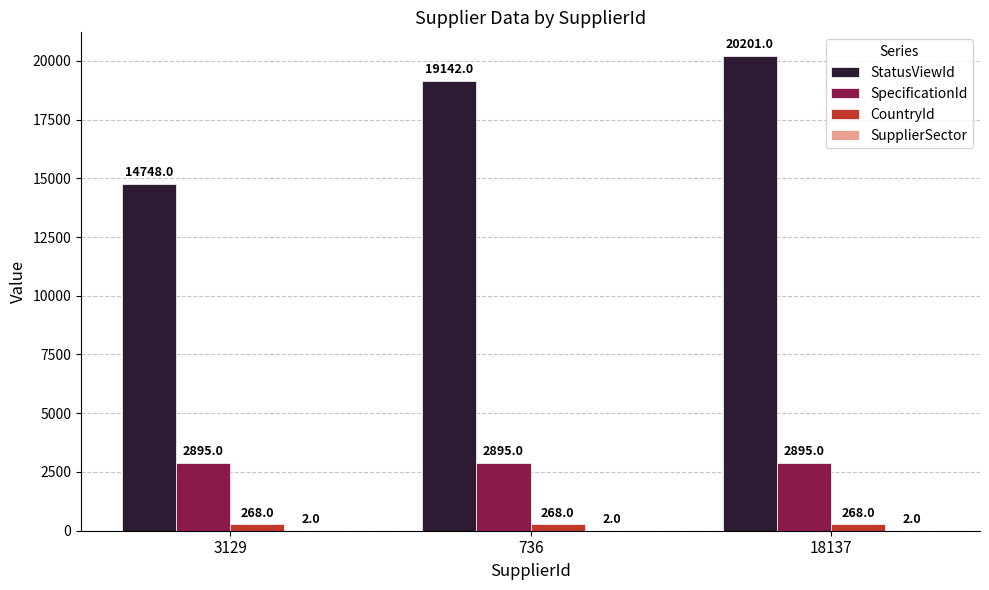

What is the highest value of the SpecificationId series?

2895